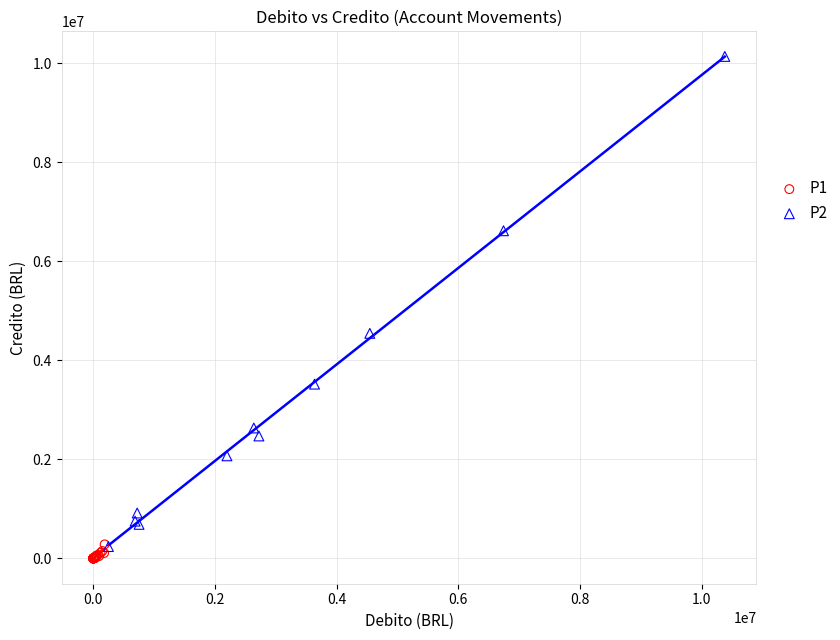

Which series has the widest spread of Y values?

P2